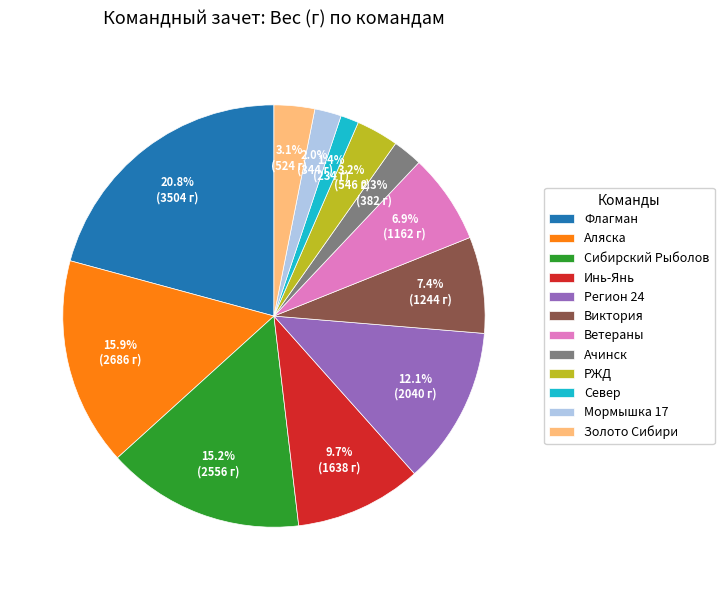

To the nearest percent, what percentage of the pie is Регион 24?

12%